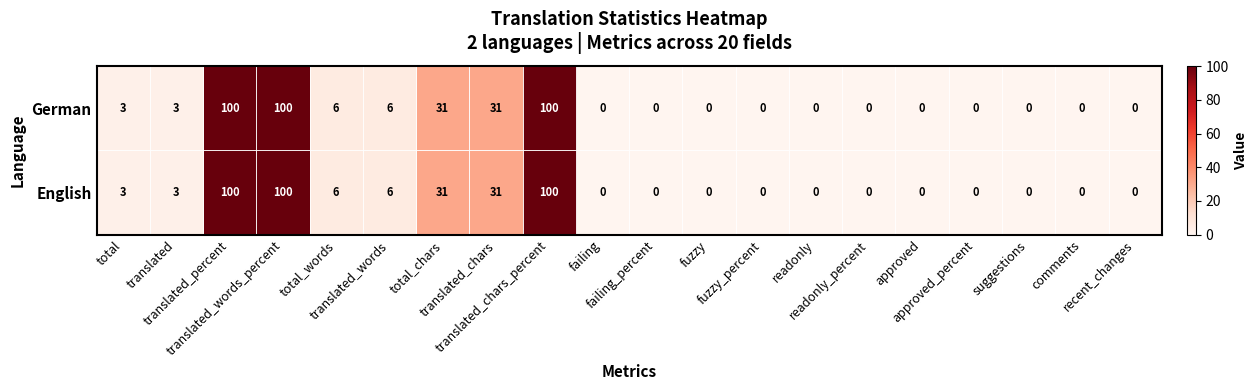

At how many categories does at least one series exceed 17?

5